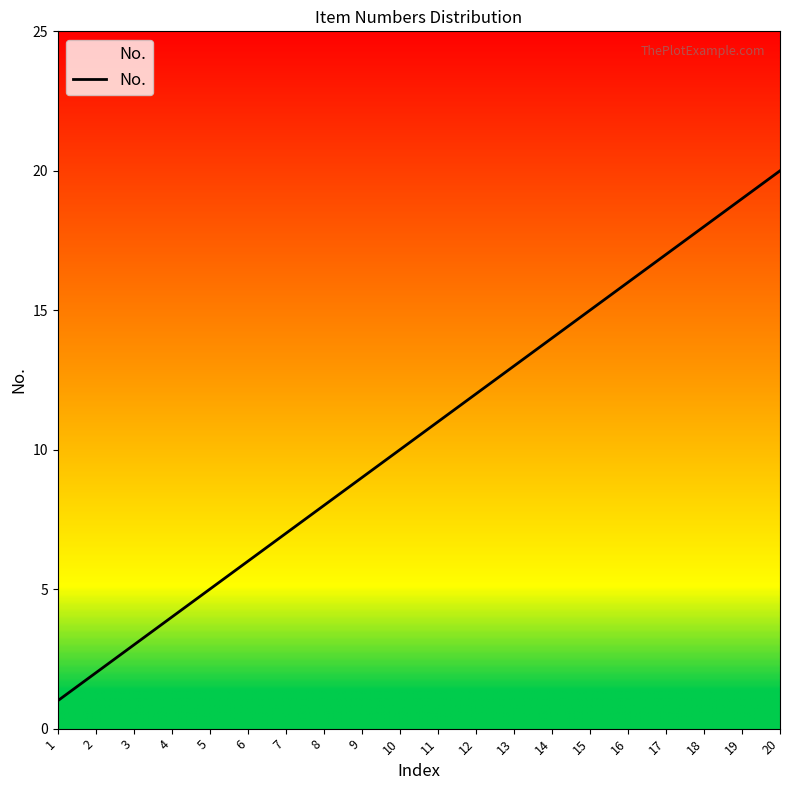

What is the sum of the values at 6 and 11?

17